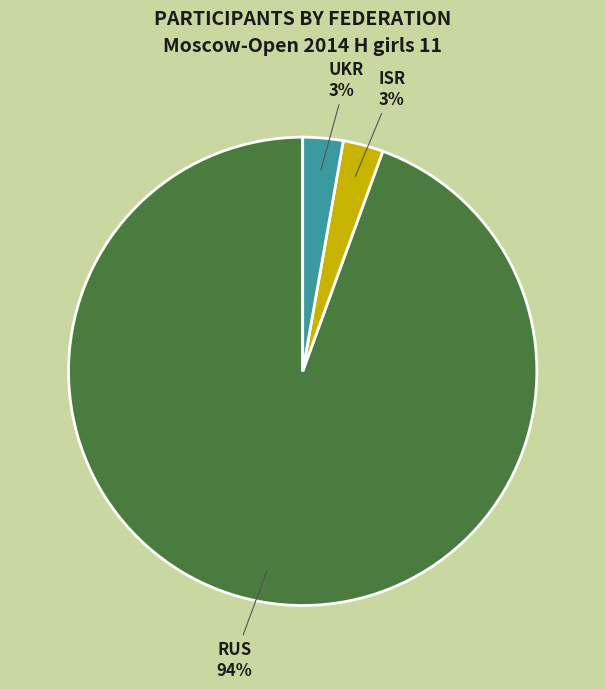

Combined, do ISR and UKR account for over 50%?

No